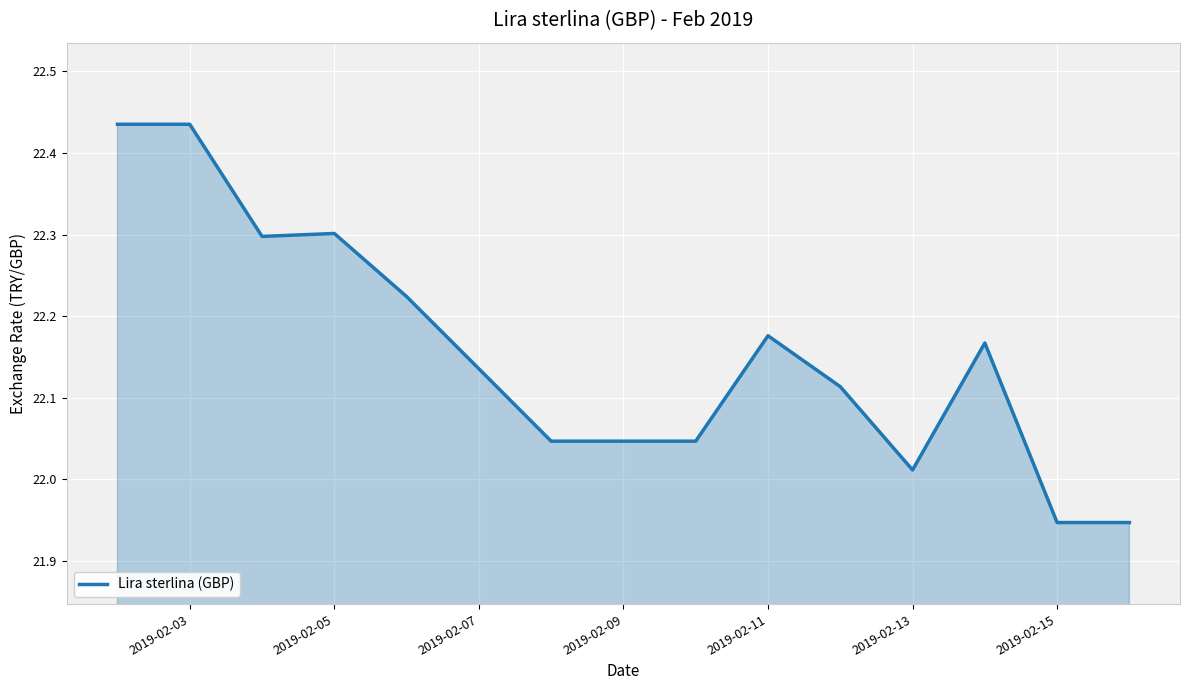

What is the difference between the maximum and minimum values?

0.5